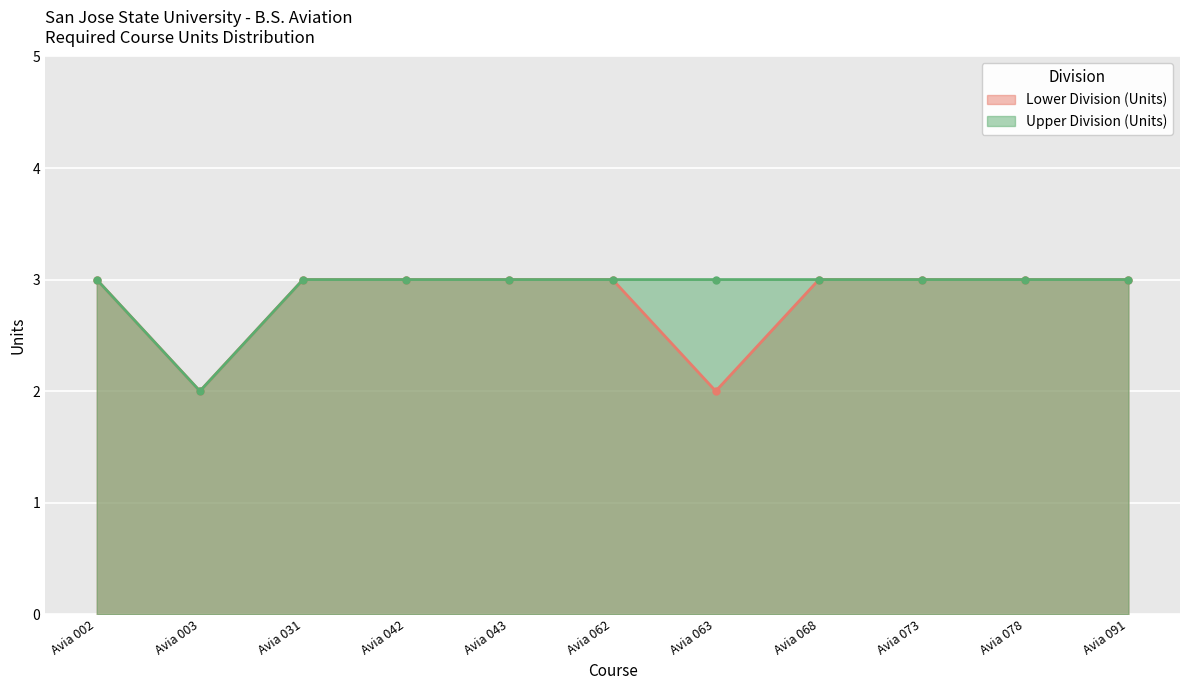

What is the total value across all series at Avia 068?

6